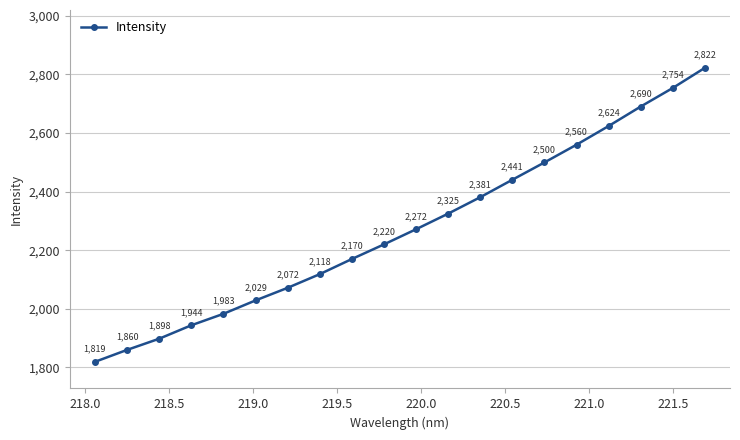

What is the difference between the second highest and second lowest values?

894.0